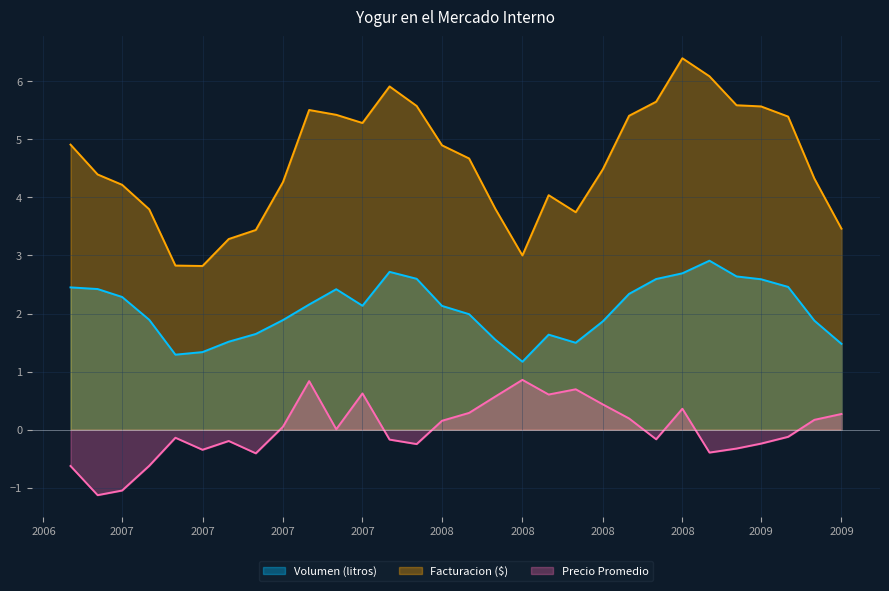

Rank the series by their average value, from lowest to highest.

Precio Promedio, Volumen (litros), Facturacion ($)